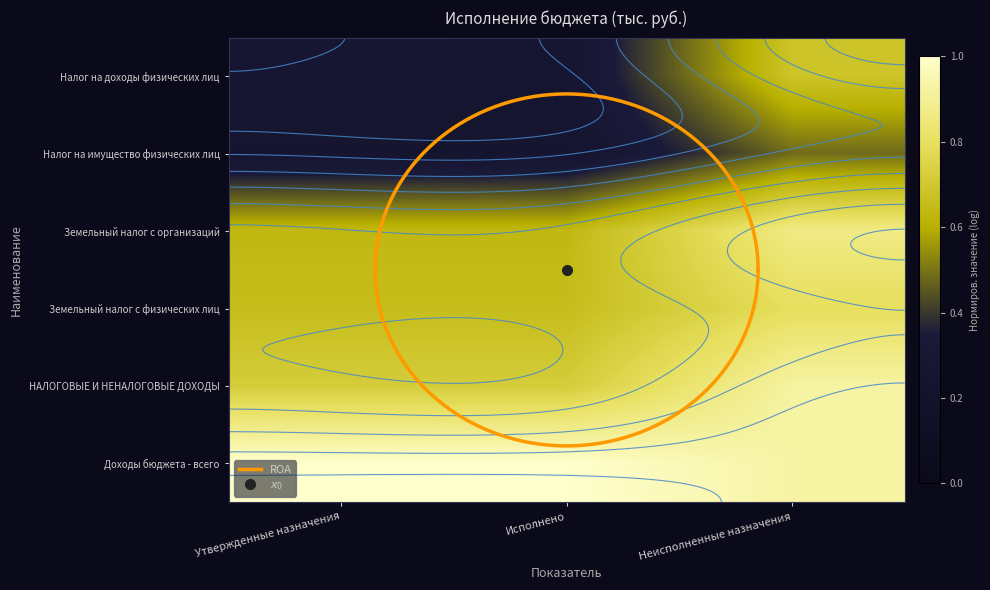

Is the value of Земельный налог с физических лиц at Утвержденные назначения greater than the value of Налог на имущество физических лиц at Исполнено?

Yes